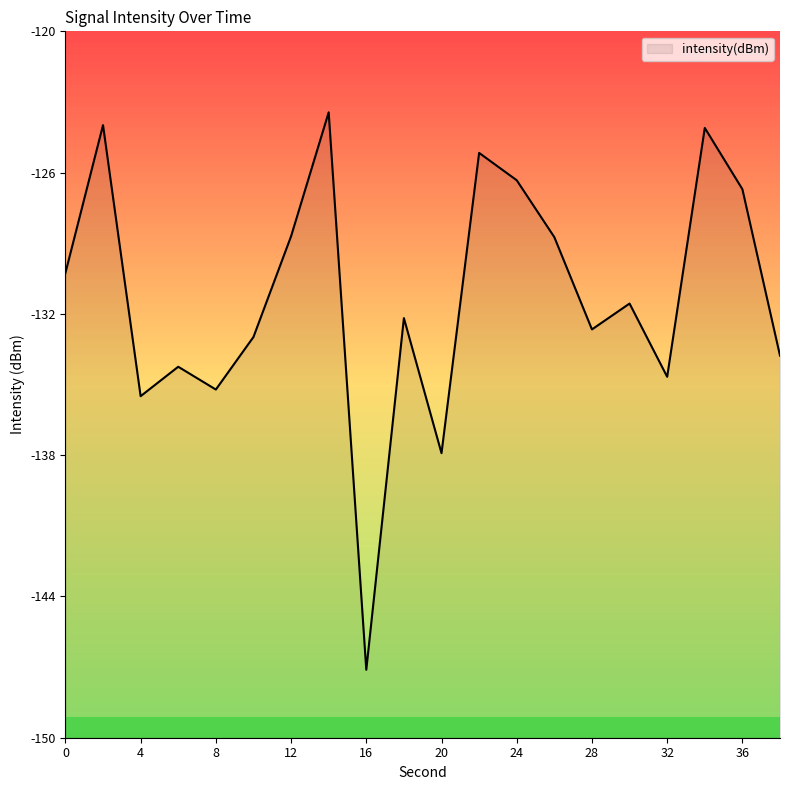

Read the value at 2.

-124.0